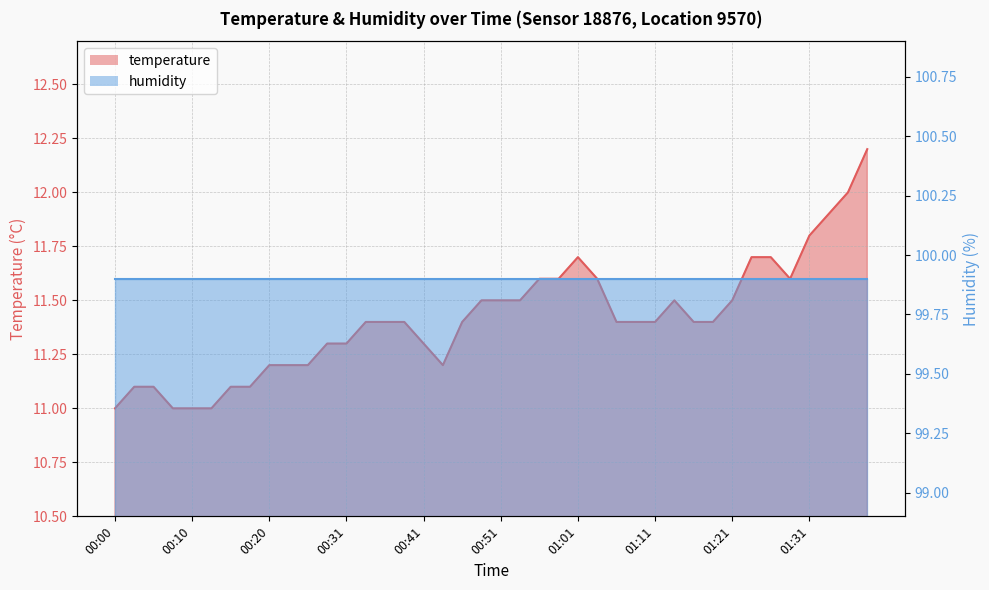

What is the difference between the maximum and minimum values?

1.2